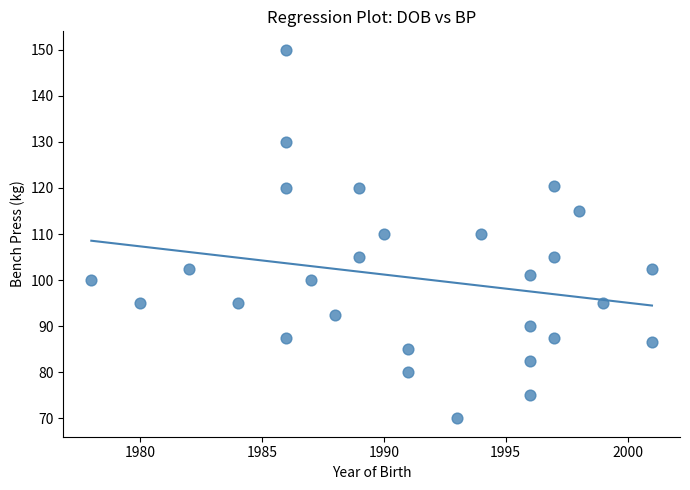

What is the range of Y values (max minus min)?

80.0